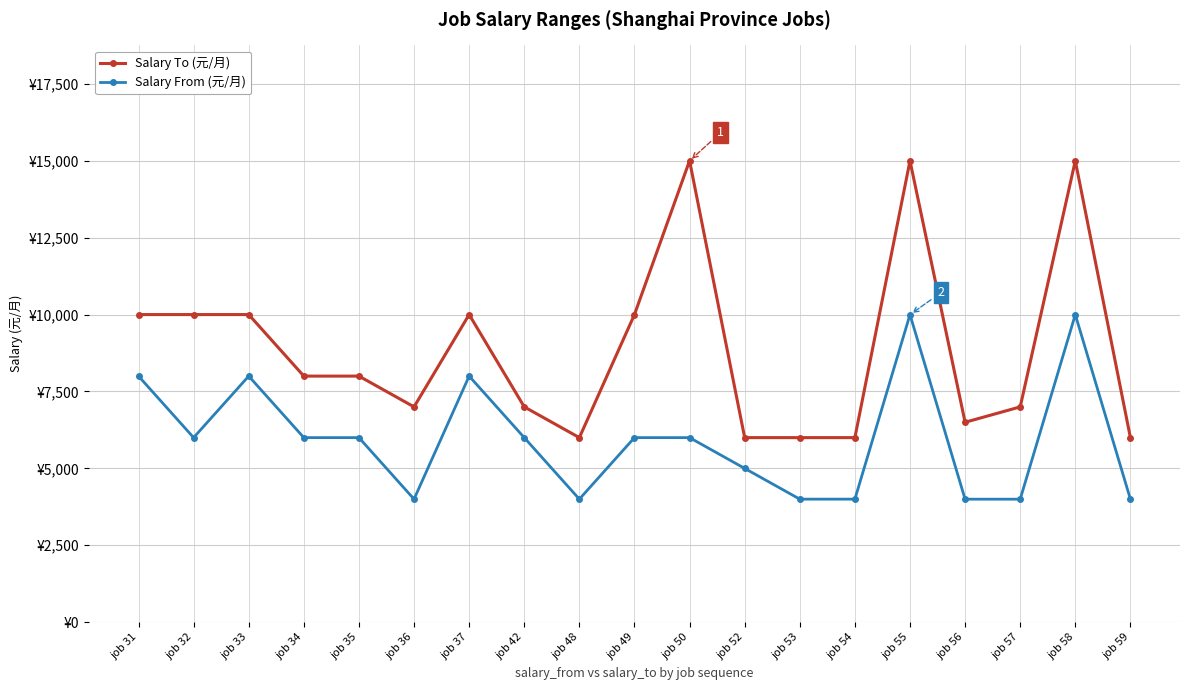

At how many categories does at least one series exceed 7720?

10